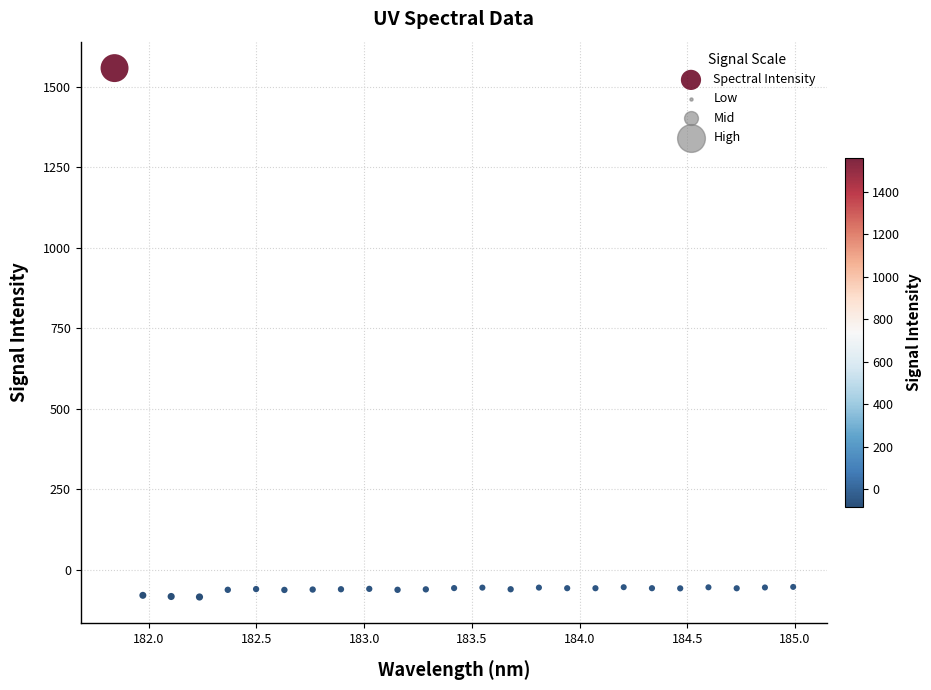

What is the range of Y values (max minus min)?

1643.8